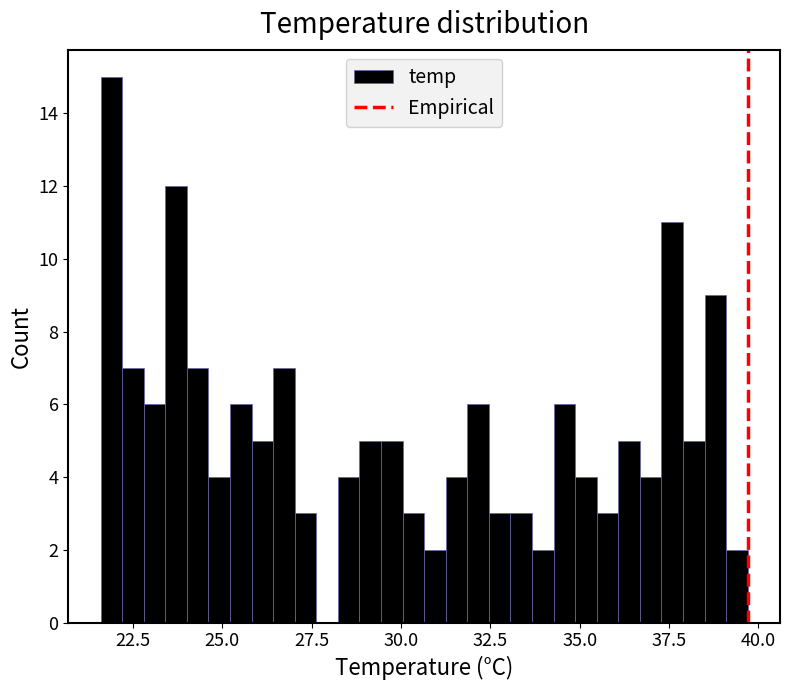

Read against the x-axis, roughly where is the centre of the tallest bar?

22.0